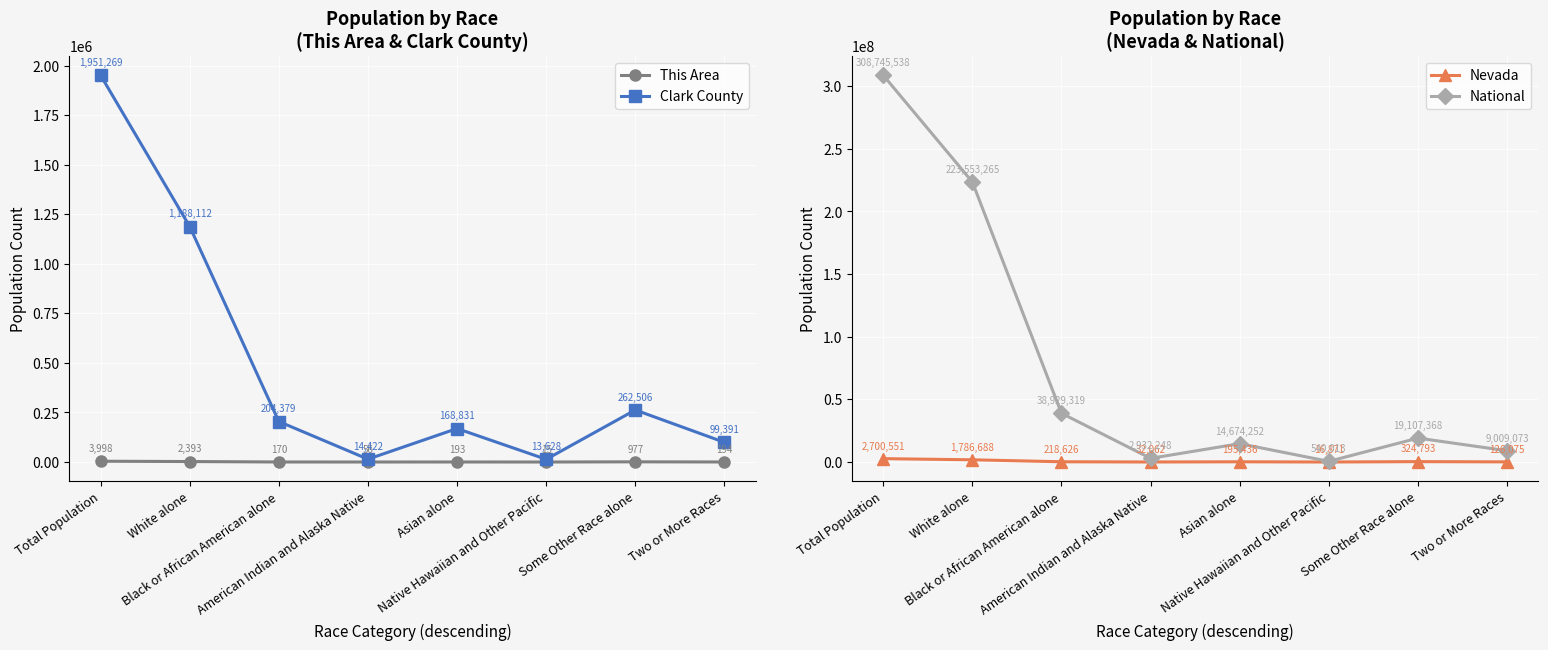

The value of Clark County at Black or African American alone is 274195. True or false?

False